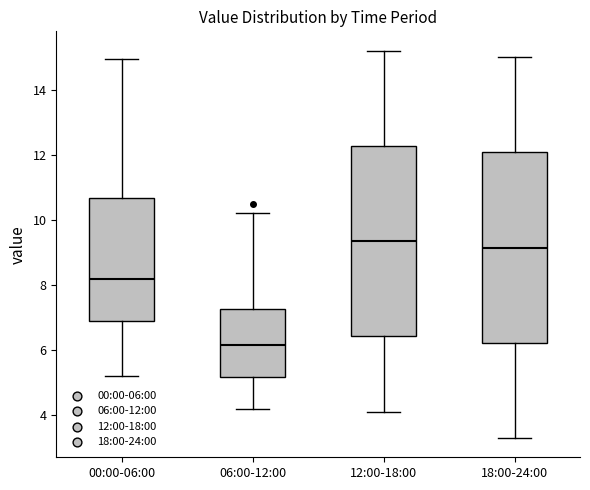

Reading left to right, read every box against the y-axis: the position of its median line, the range the box covers, and the ends of its whiskers. The values are not printed on the chart, so give them approximately, as read against the axis.

00:00-06:00: median 8.2, box 7.0 to 10.6, whiskers 5.2 to 15.0
06:00-12:00: median 6.2, box 5.2 to 7.2, whiskers 4.2 to 10.2
12:00-18:00: median 9.4, box 6.4 to 12.2, whiskers 4.2 to 15.2
18:00-24:00: median 9.2, box 6.2 to 12.0, whiskers 3.4 to 15.0